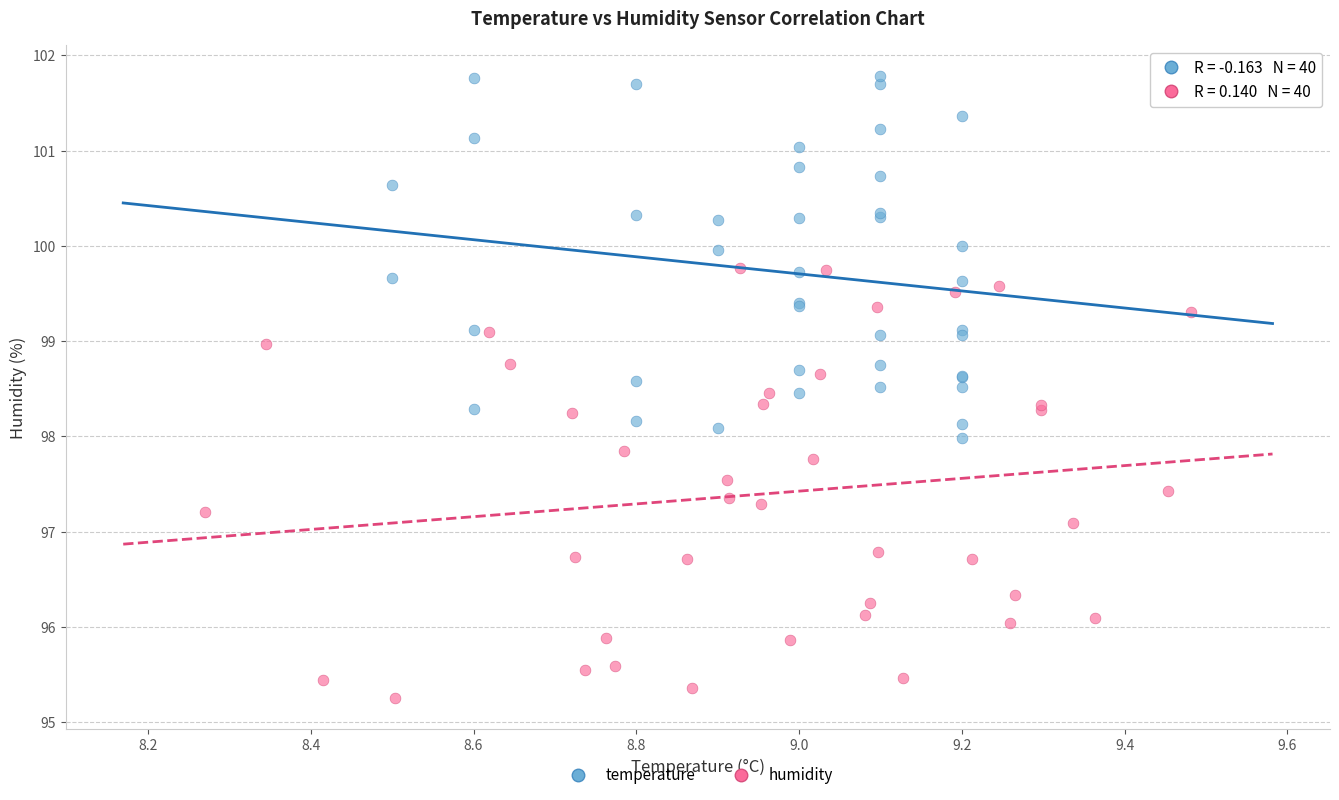

Which series has the widest spread of Y values?

humidity